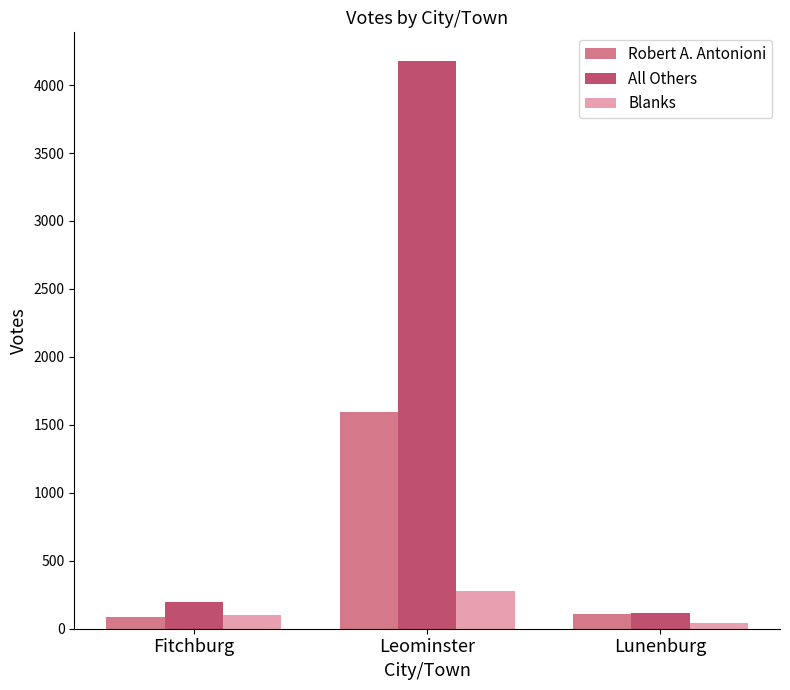

Reading left to right, extract all data points from this chart.

Robert A. Antonioni: Fitchburg=85	Leominster=1592	Lunenburg=108
All Others: Fitchburg=197	Leominster=4179	Lunenburg=117
Blanks: Fitchburg=98	Leominster=279	Lunenburg=40